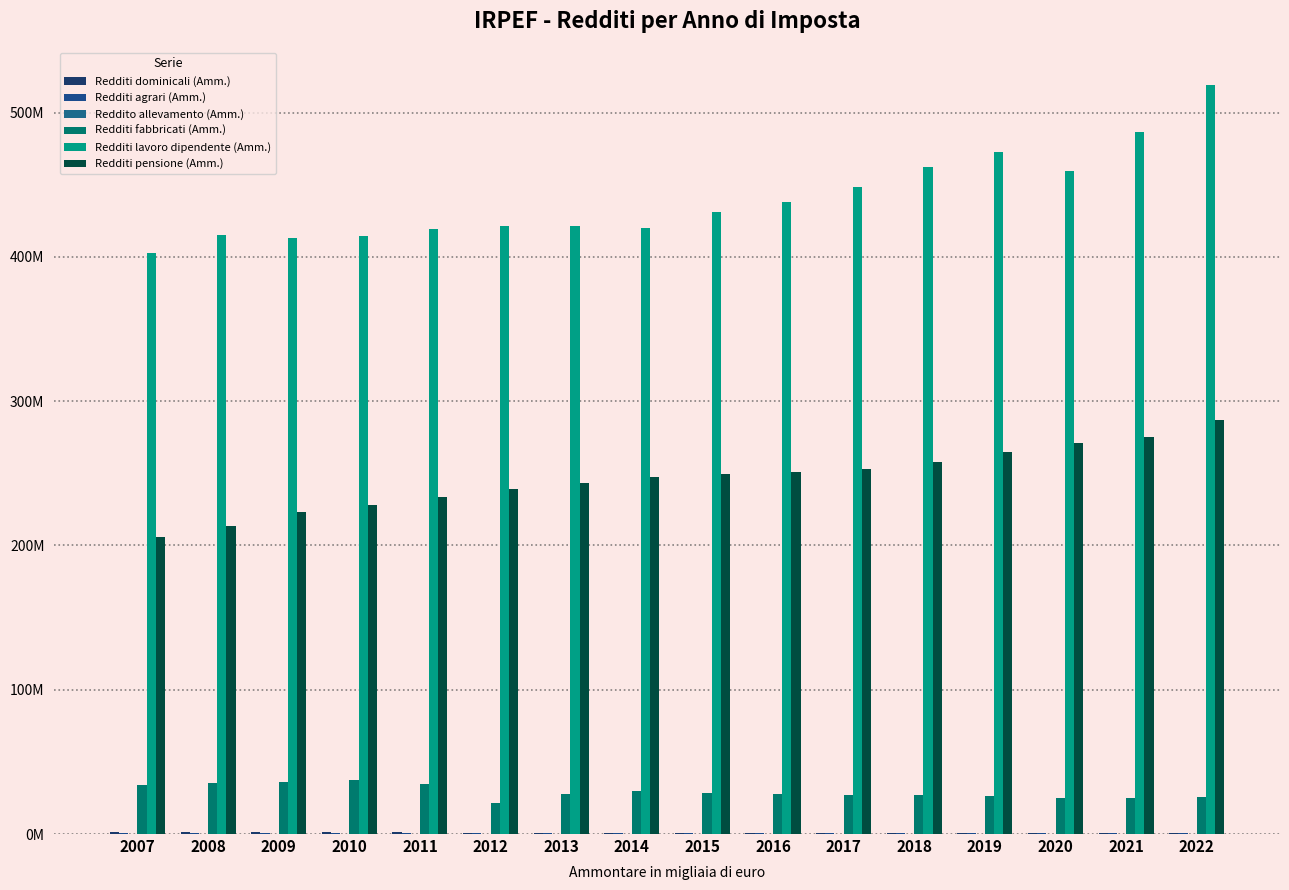

Are the bars horizontal?

No